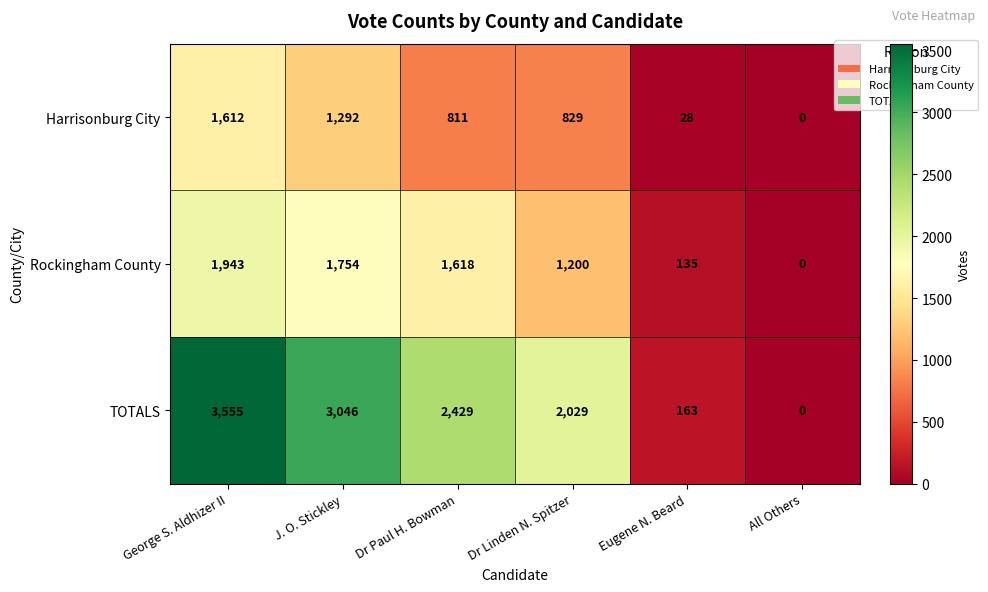

True or false: Rockingham County has a value of 1618 at Dr Paul H. Bowman.

True